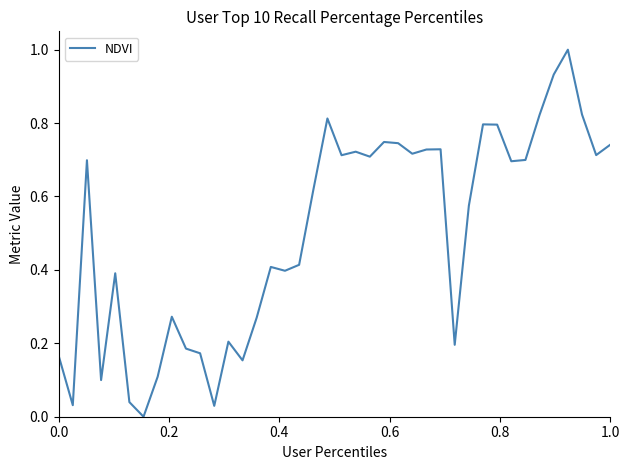

What is the difference between the maximum and minimum values?

1.0